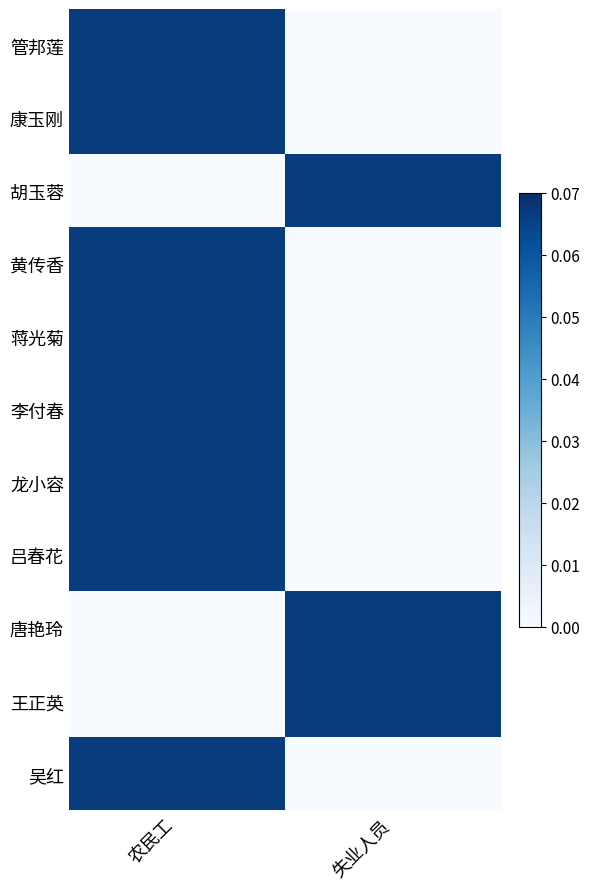

At which category does the chart reach its minimum across all series?

失业人员